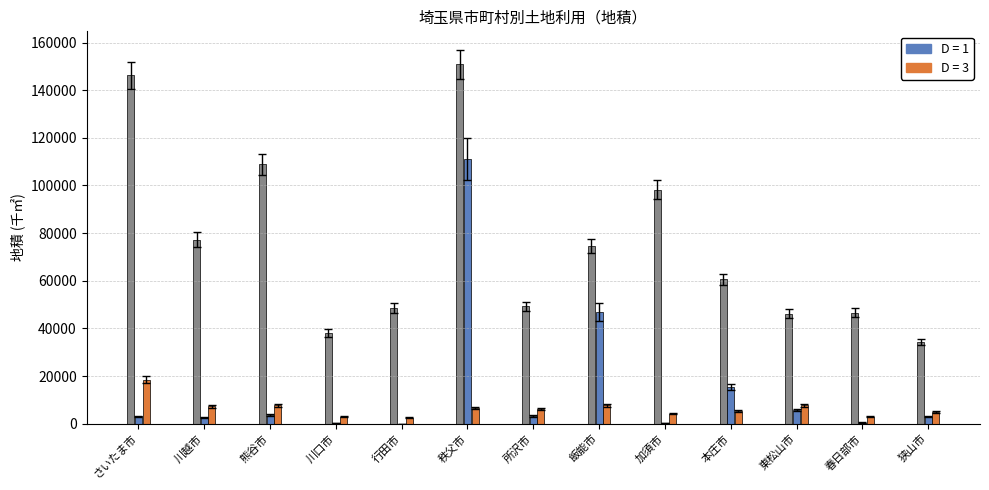

What is the maximum value shown in the chart?

150832.3